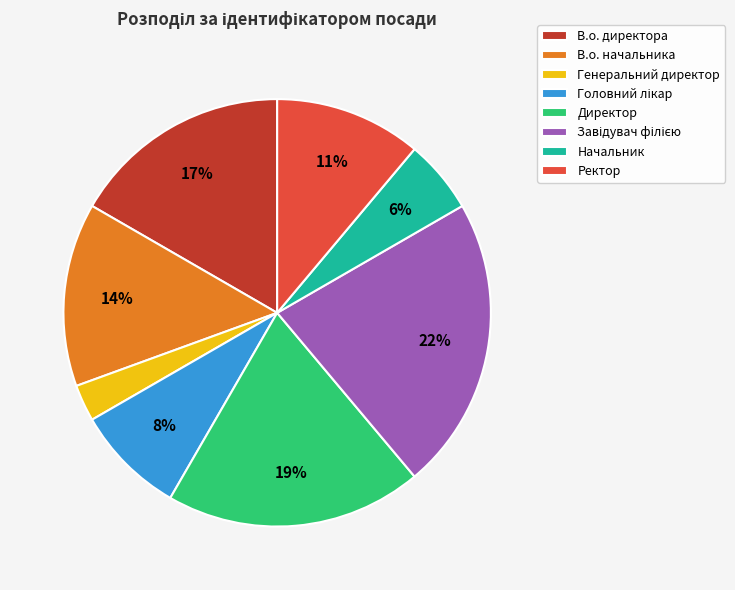

What is the smallest slice in the pie chart?

Генеральний директор